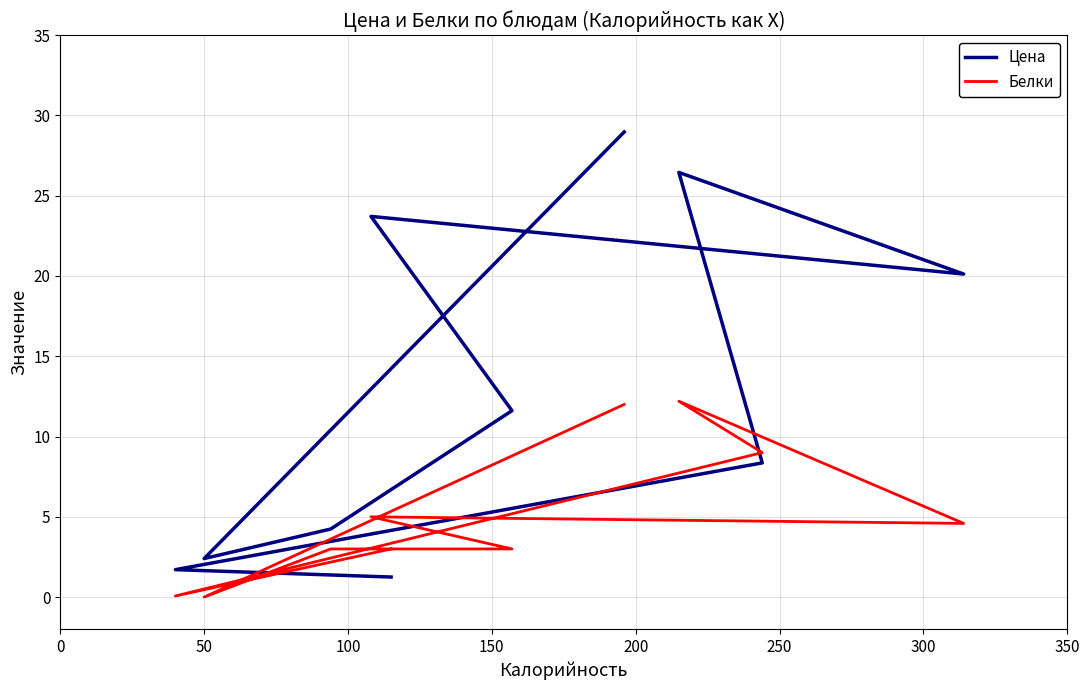

What position from the left is 100?

3